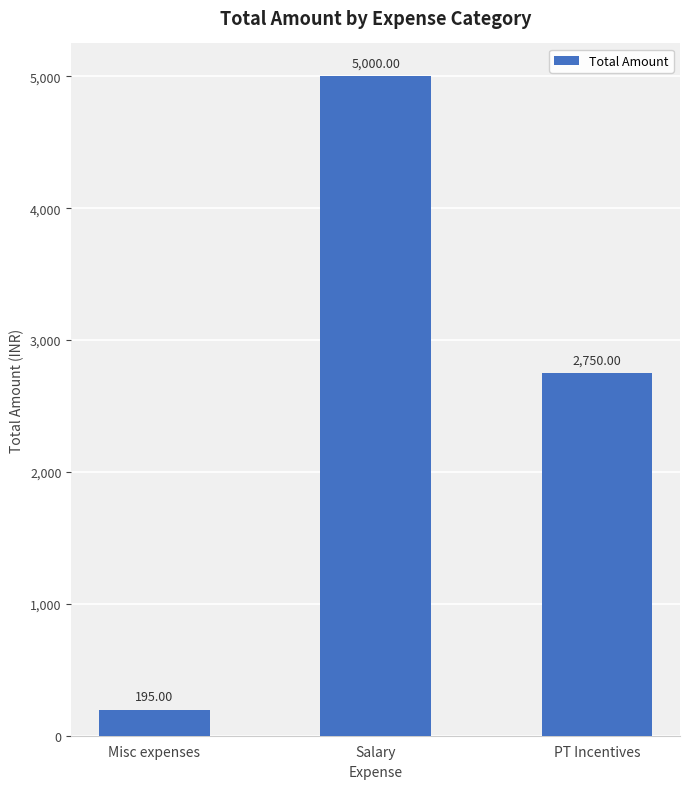

Rank the categories by value from highest to lowest.

Salary, PT Incentives, Misc expenses